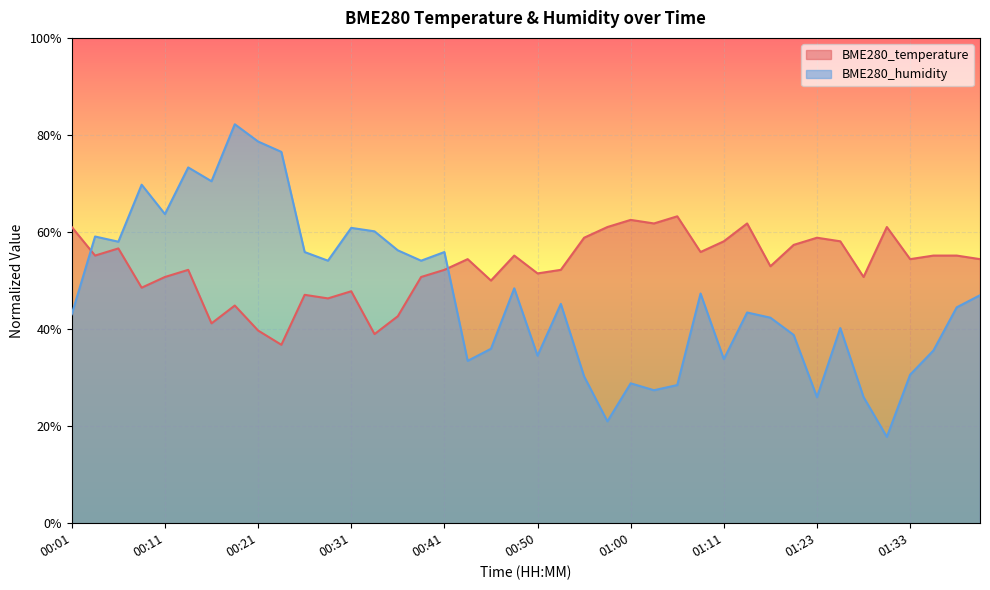

What are all the series names shown in the legend?

BME280_temperature, BME280_humidity